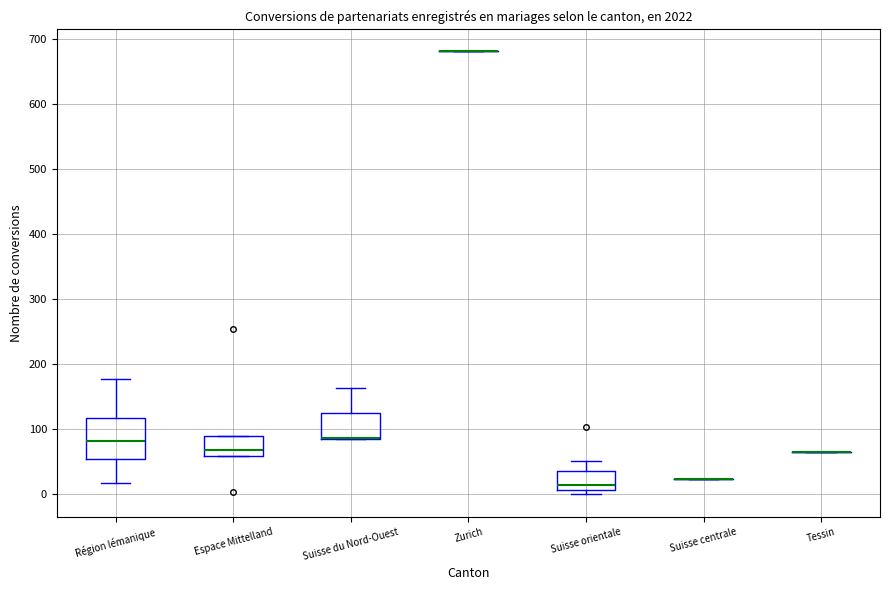

Reading left to right, read every box against the y-axis: the position of its median line, the range the box covers, and the ends of its whiskers. The values are not printed on the chart, so give them approximately, as read against the axis.

Région lémanique: median 80, box 60 to 120, whiskers 20 to 180
Espace Mittelland: median 70, box 60 to 90, whiskers 60 to 90
Suisse du Nord-Ouest: median 90 (drawn on the box's lower edge), box 90 to 130, whiskers 90 to 160
Zurich: box collapsed to a line at 680, whiskers 680 to 680
Suisse orientale: median 20, box 10 to 40, whiskers 0 to 50
Suisse centrale: box collapsed to a line at 20, whiskers 20 to 20
Tessin: box collapsed to a line at 70, whiskers 70 to 70